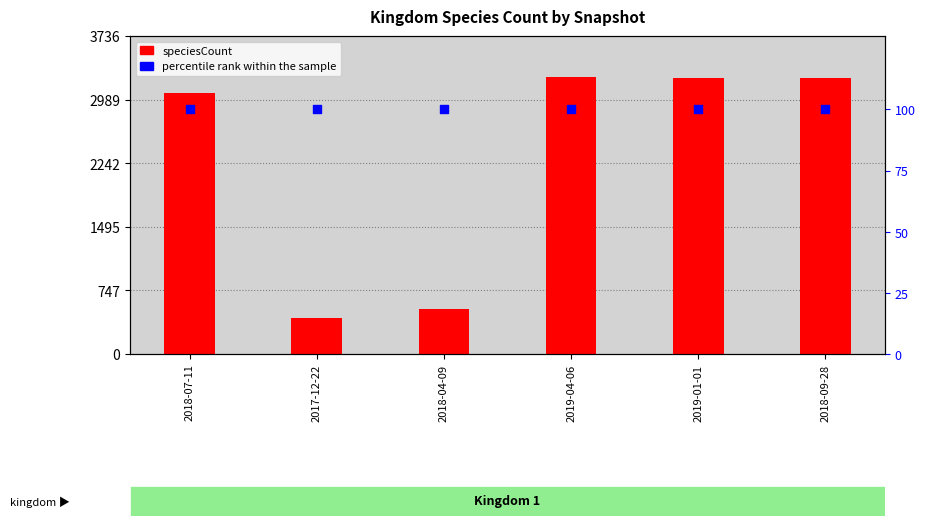

Which series has the largest total across all categories?

speciesCount